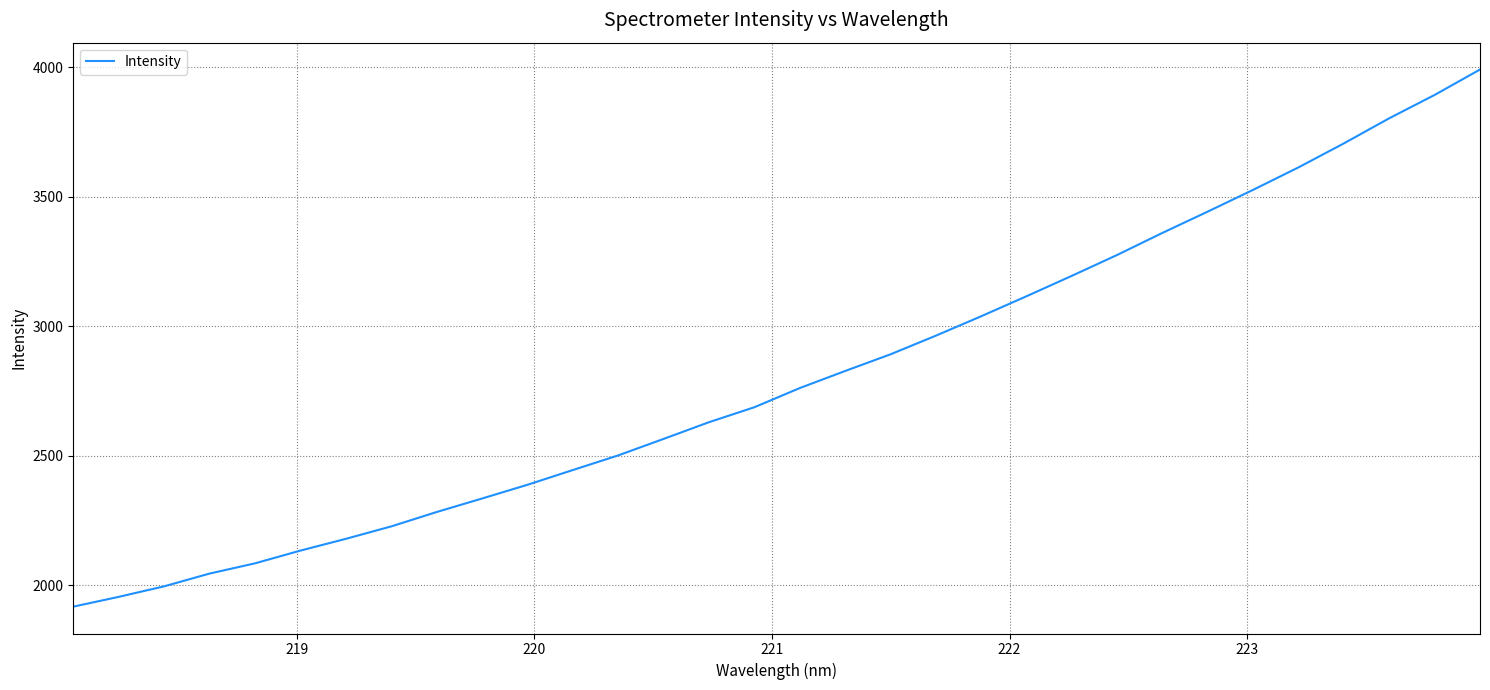

How many series are shown in this chart?

1